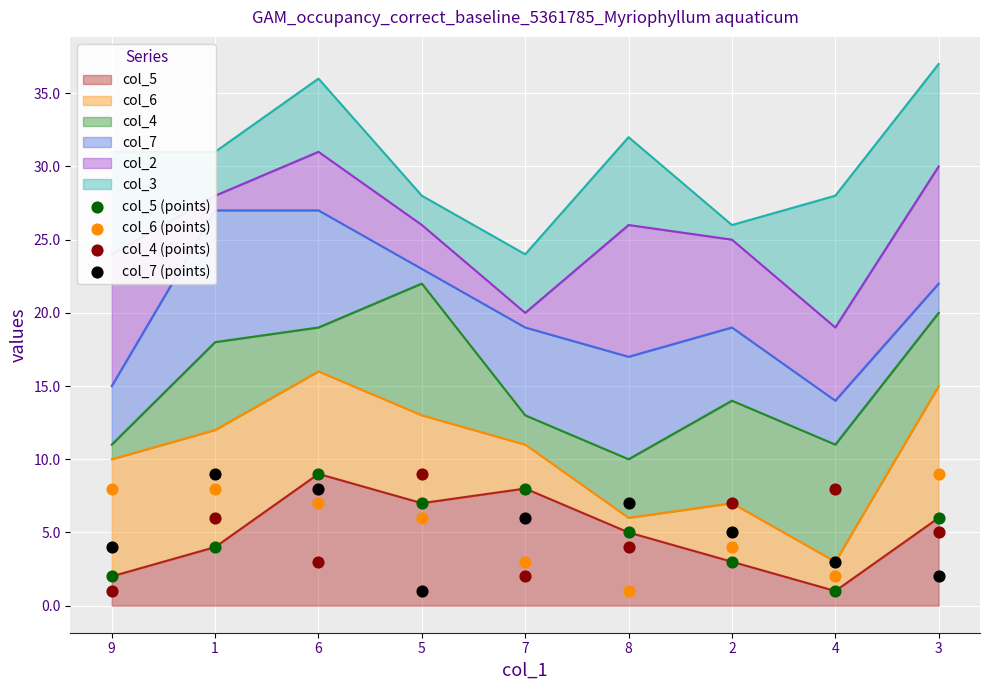

Which series has the widest spread of Y values?

col_5 (points)